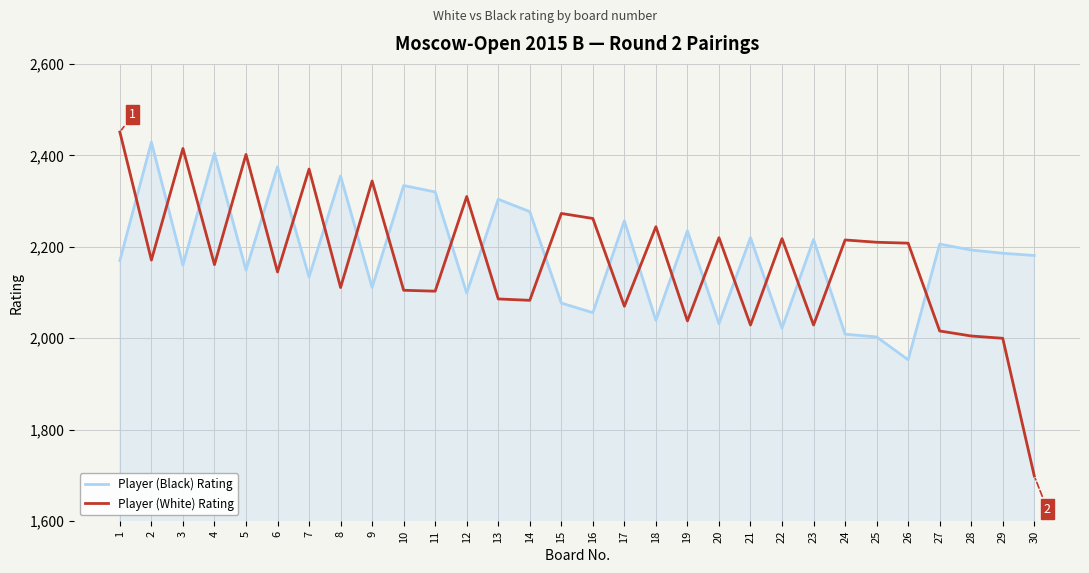

Is the value of Player (White) Rating at 10 greater than the value of Player (Black) Rating at 11?

No